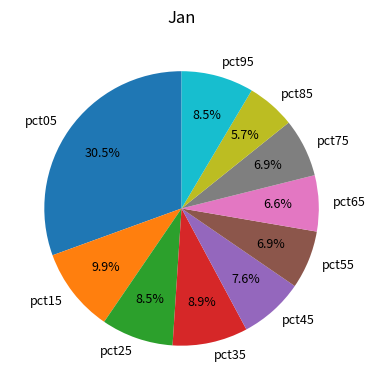

Does pct35 account for over 50% of the chart?

No